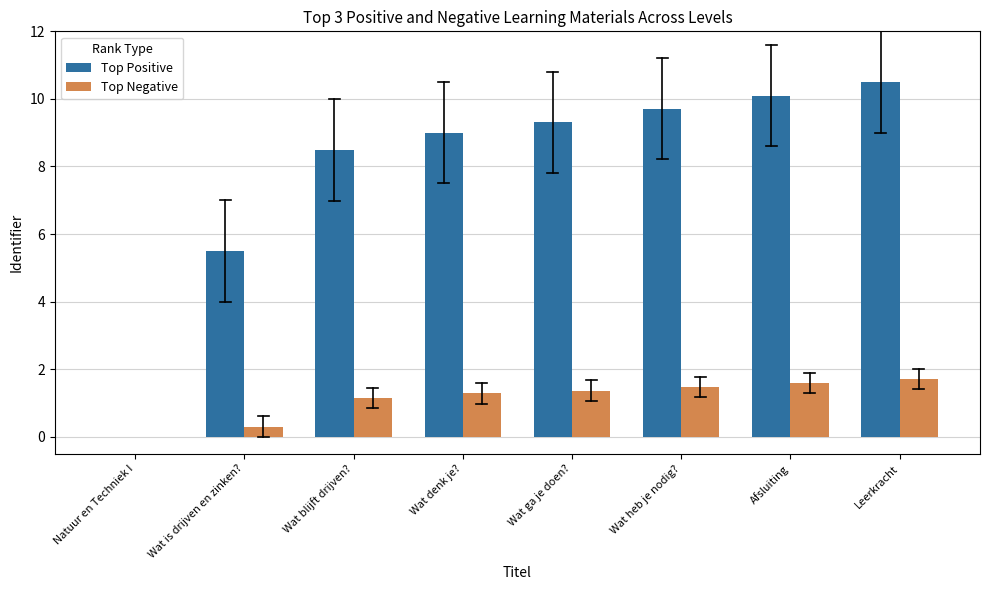

Between Natuur en Techniek I and Wat heb je nodig?, which series saw the biggest shift?

Top Positive